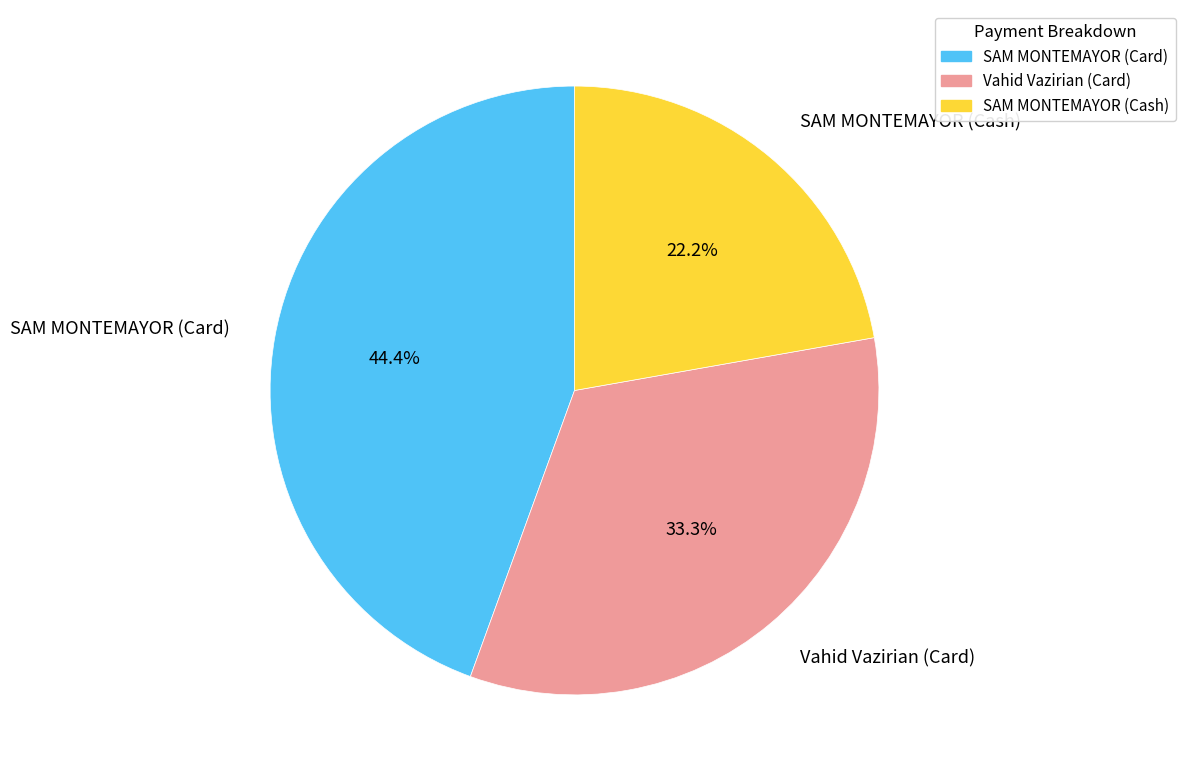

The Vahid Vazirian (Card) slice represents 39% of the pie. True or false?

False